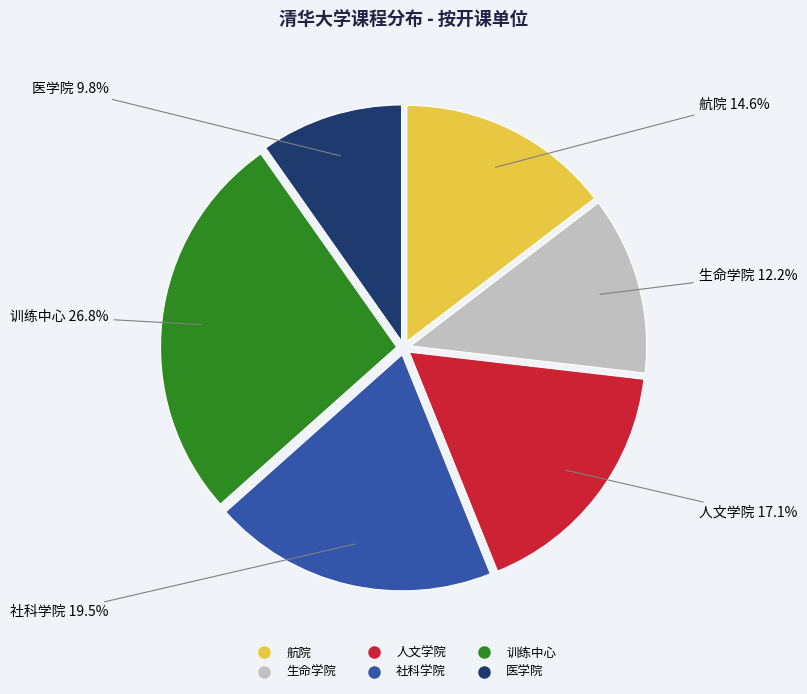

What is the largest slice in the pie chart?

训练中心